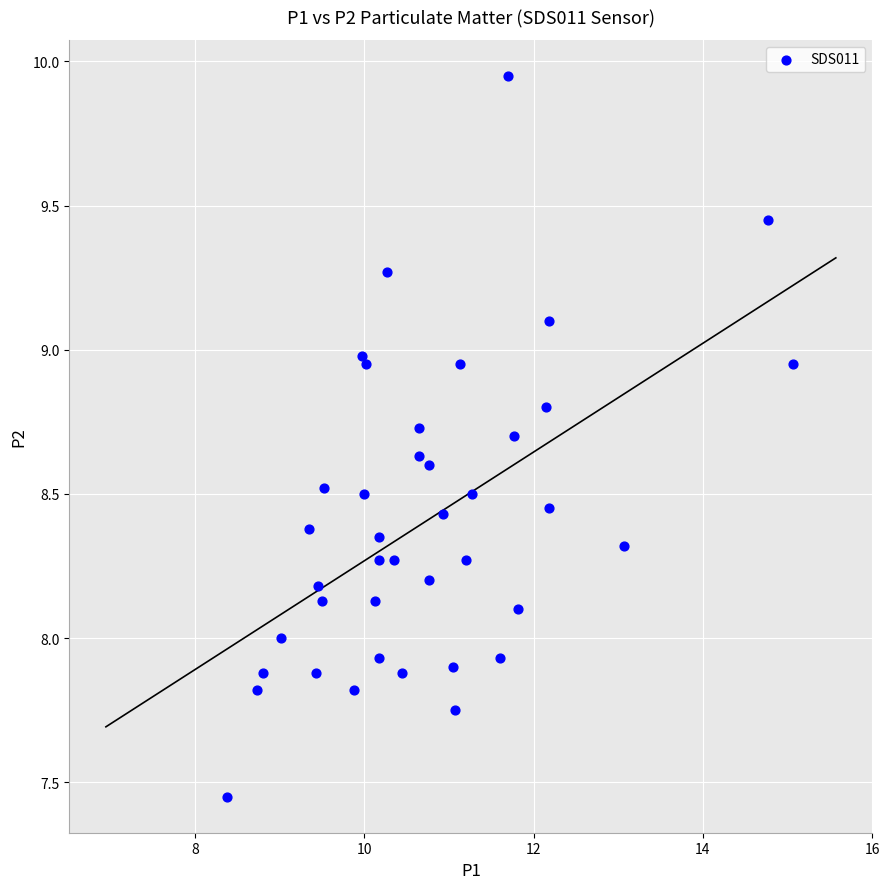

What is the range of X values (max minus min)?

6.7